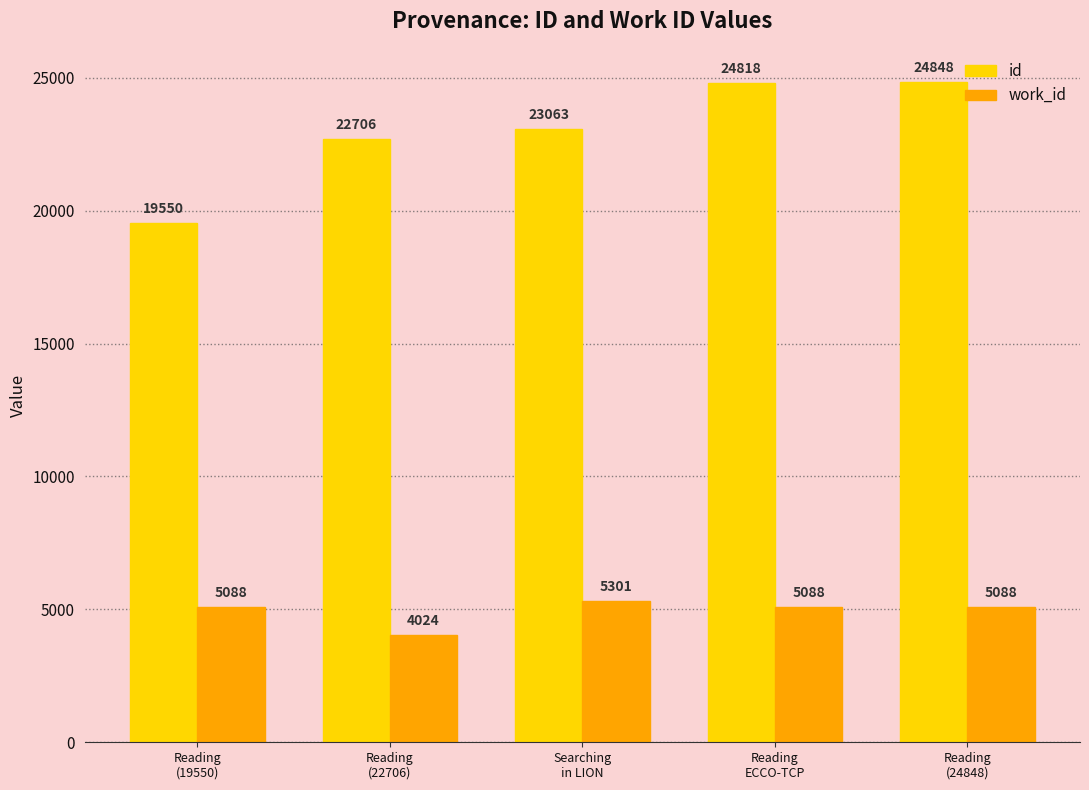

True or false: work_id has a value of 5301 at Searching
in LION.

True